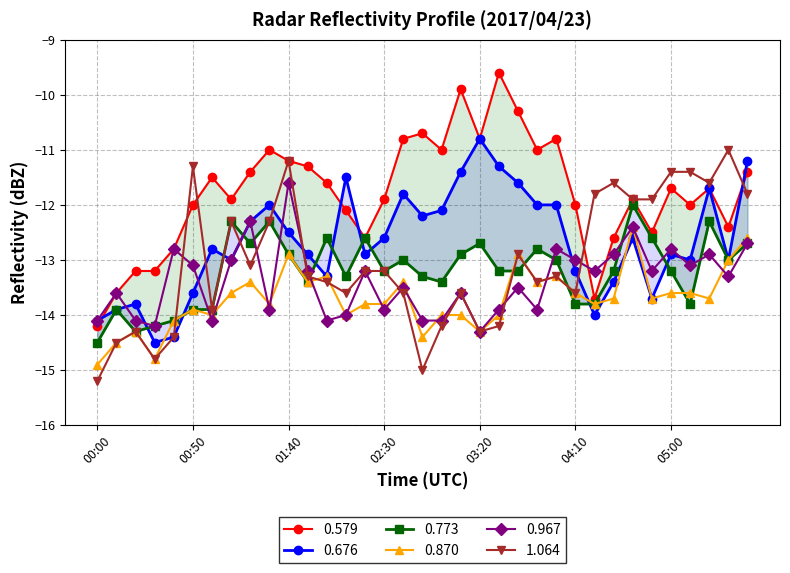

What is the difference between the 0.676 values at 02:40 and 02:30?

0.8